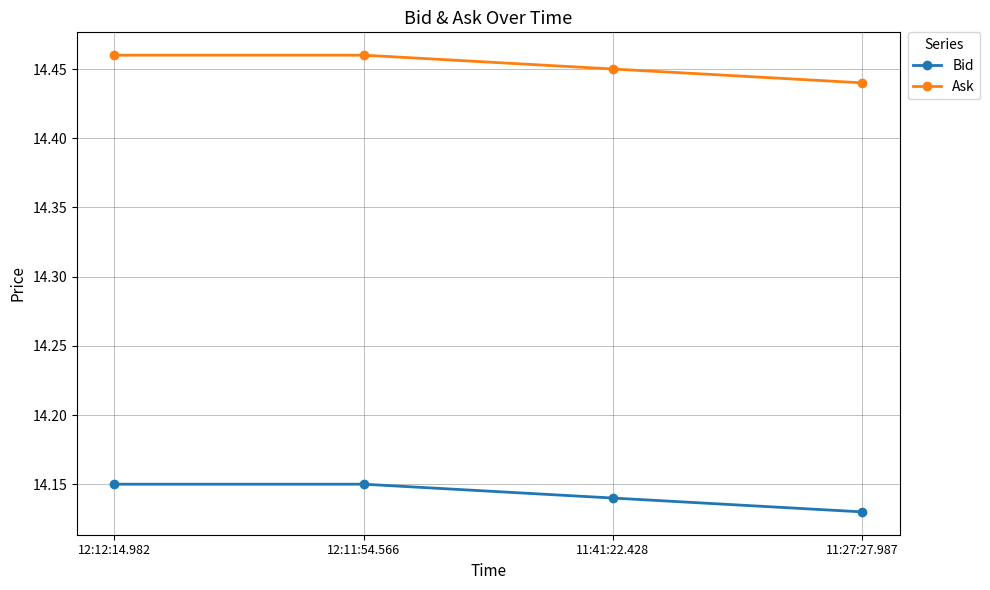

Which category has the lowest value in the Bid series?

11:27:27.987